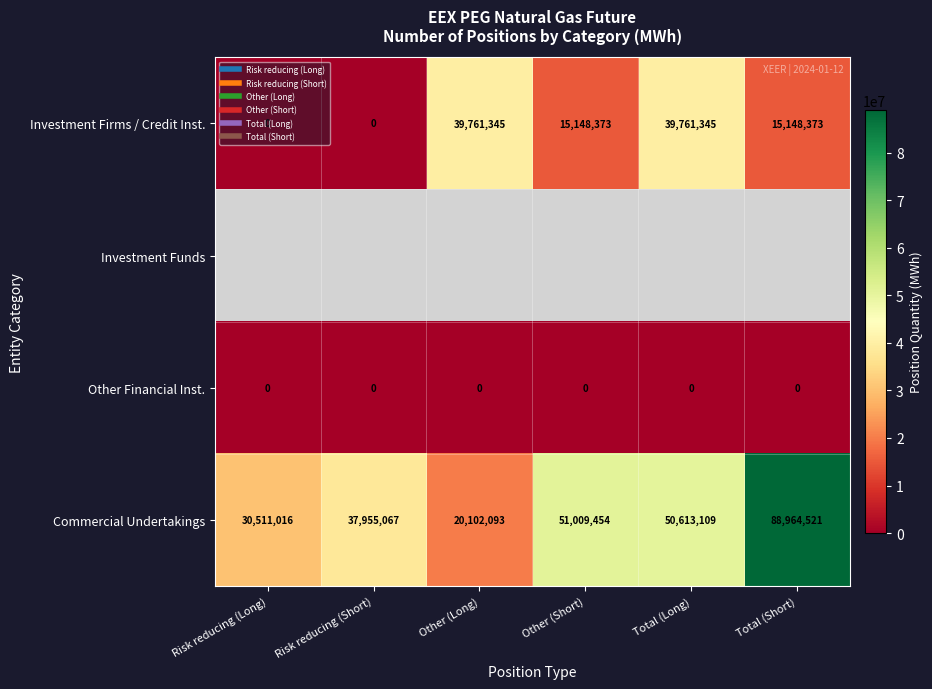

Which label corresponds to the smallest value in the chart?

Risk reducing (Long)